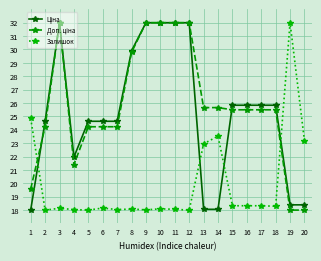

Where is Залишок nearest to the value 25?

1